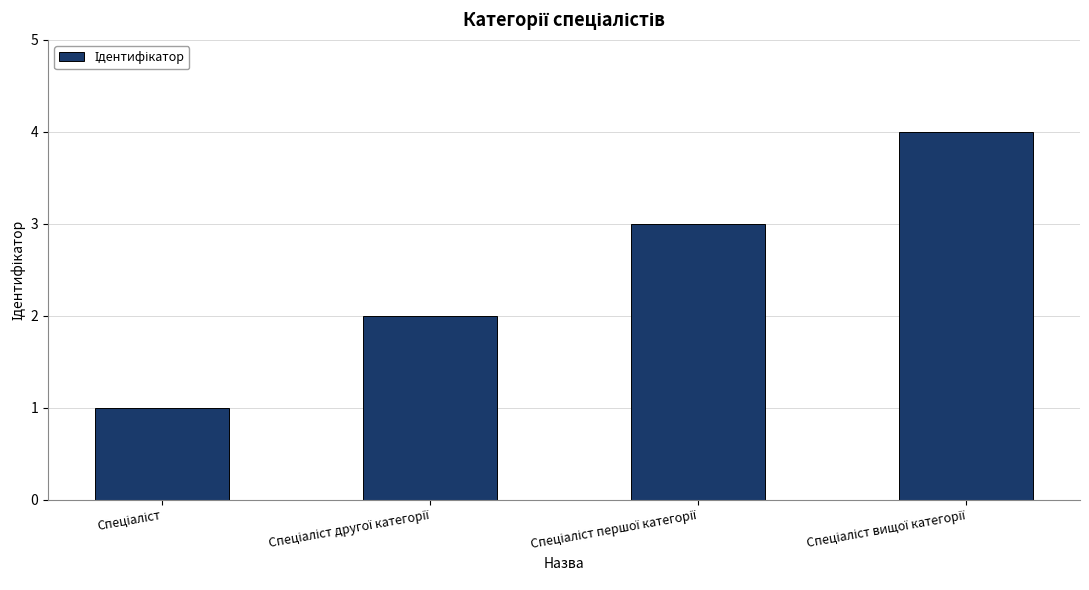

What is the sum of all values?

10